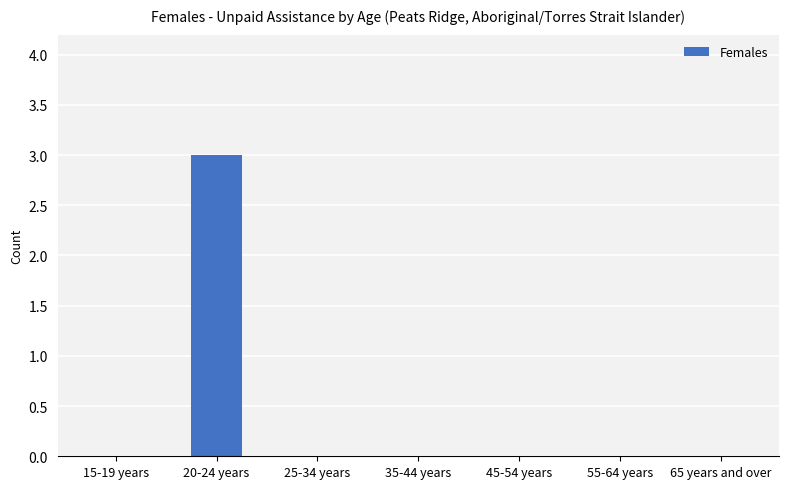

Which category has the highest value across all series?

20-24 years